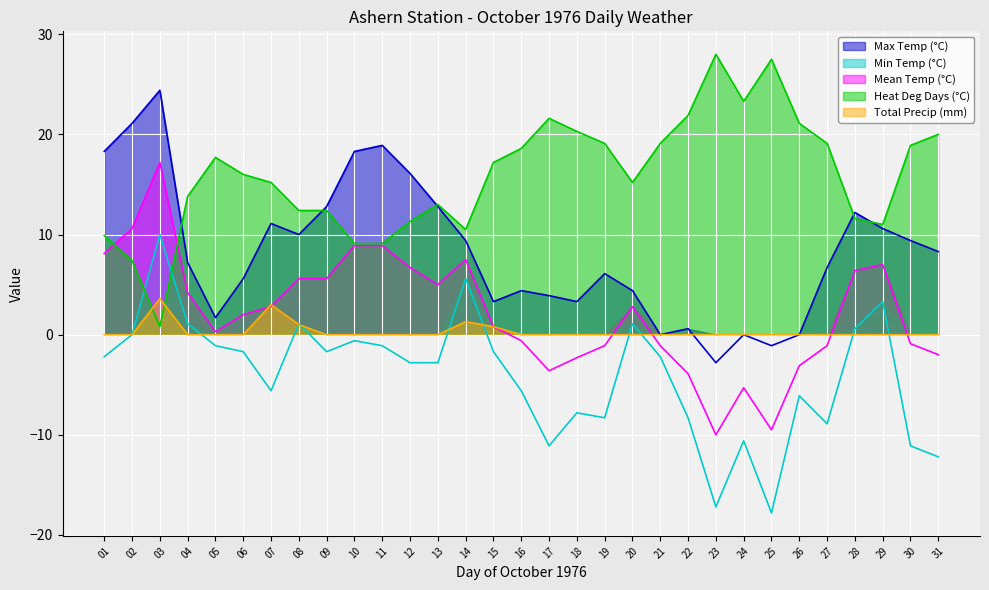

List the series in order of their peak value, highest first.

Heat Deg Days (°C), Max Temp (°C), Mean Temp (°C), Min Temp (°C), Total Precip (mm)